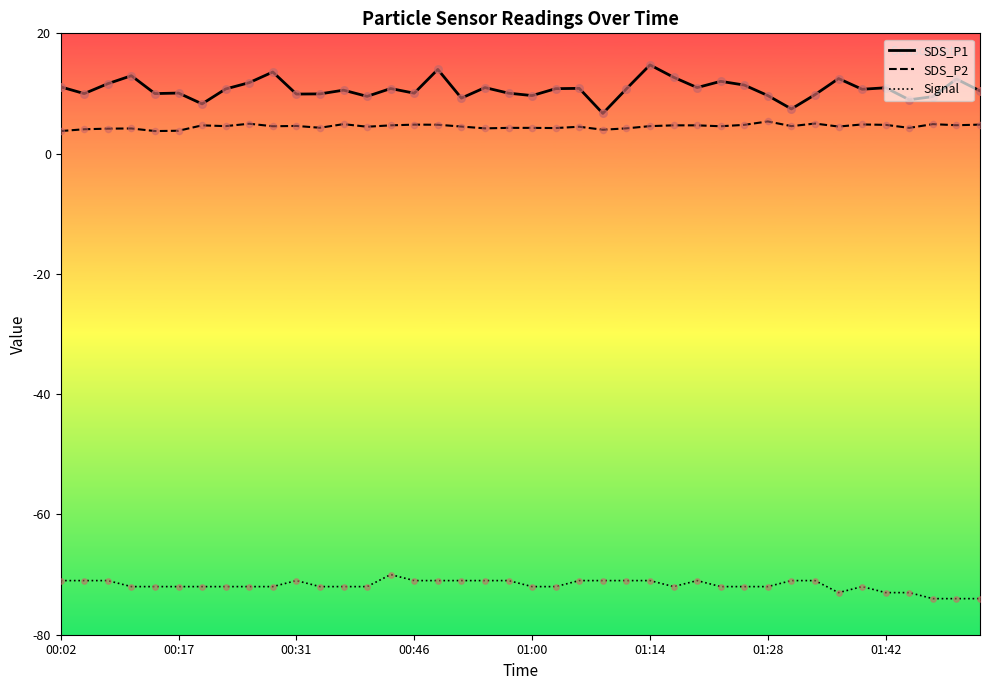

Which series has the largest total across all categories?

SDS_P1